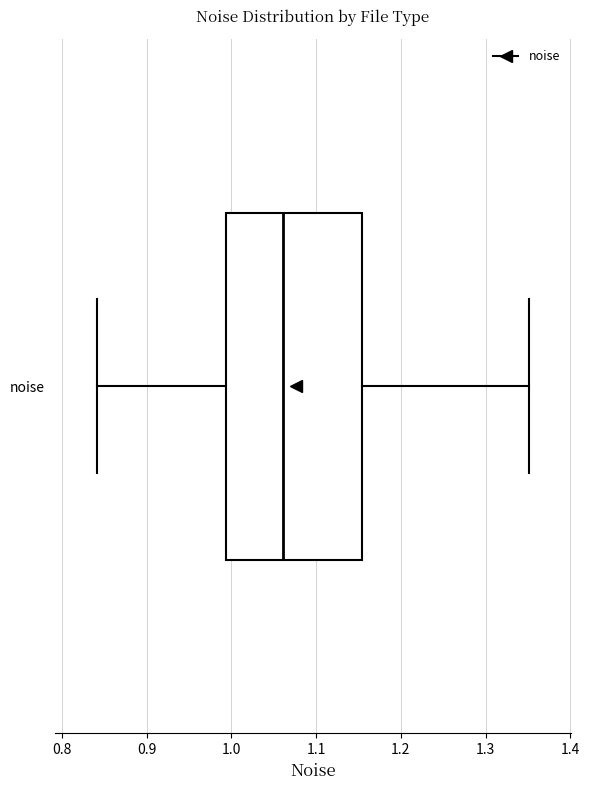

Read this box plot against the x-axis: the position of the median line, the range covered by the box, and the ends of both whiskers. The values are not printed on the chart, so give them approximately, as read against the axis.

median 1.06, box 0.99 to 1.15, whiskers 0.84 to 1.35